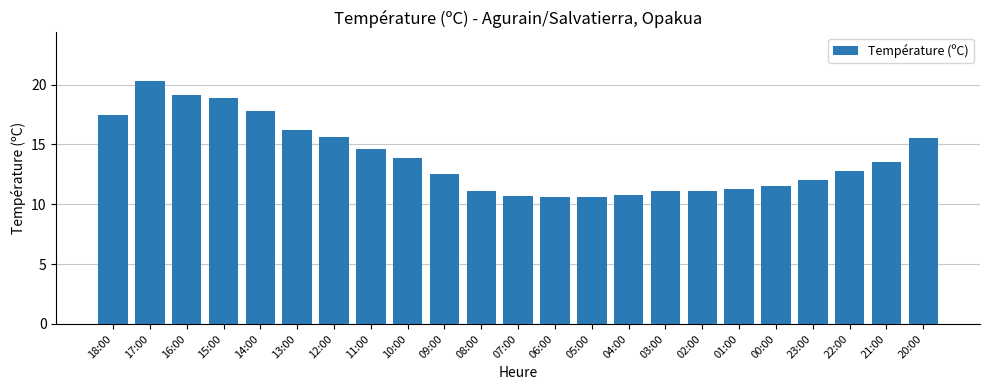

Is it true that the value at 11:00 is 14.6?

True